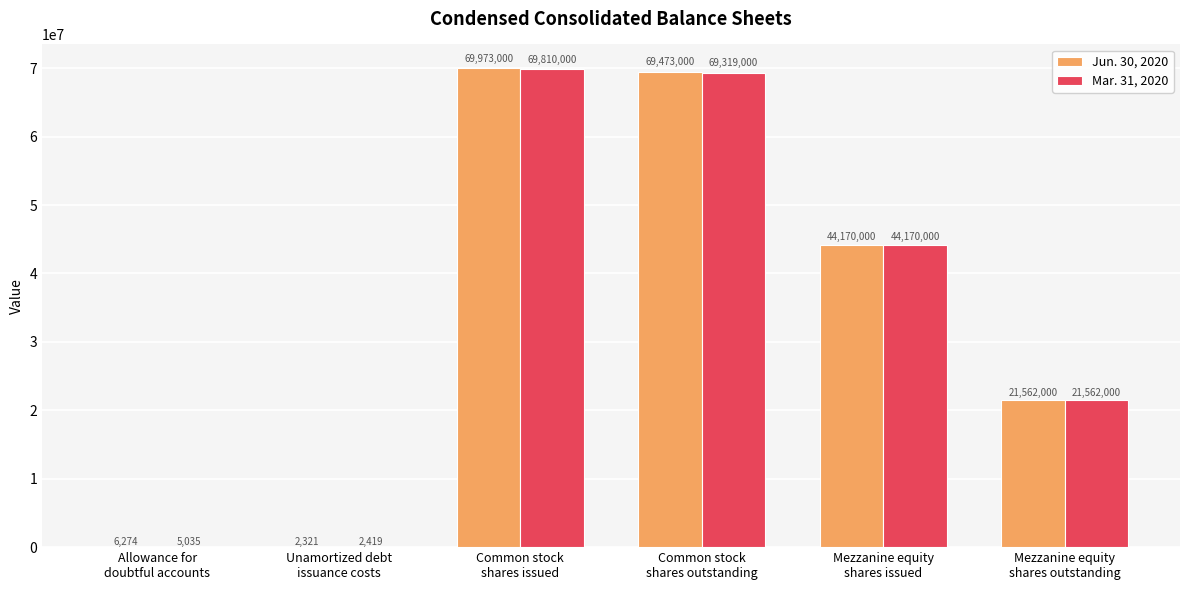

Where is Mar. 31, 2020 nearest to the value 34906209?

Mezzanine equity
shares issued